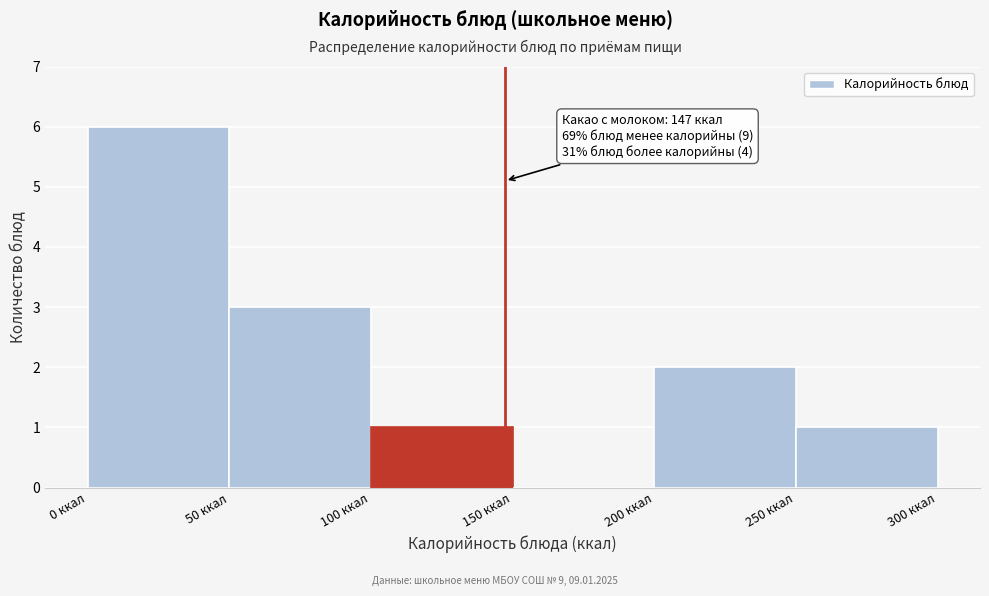

Which range on the x-axis has the tallest bar?

0 to 50